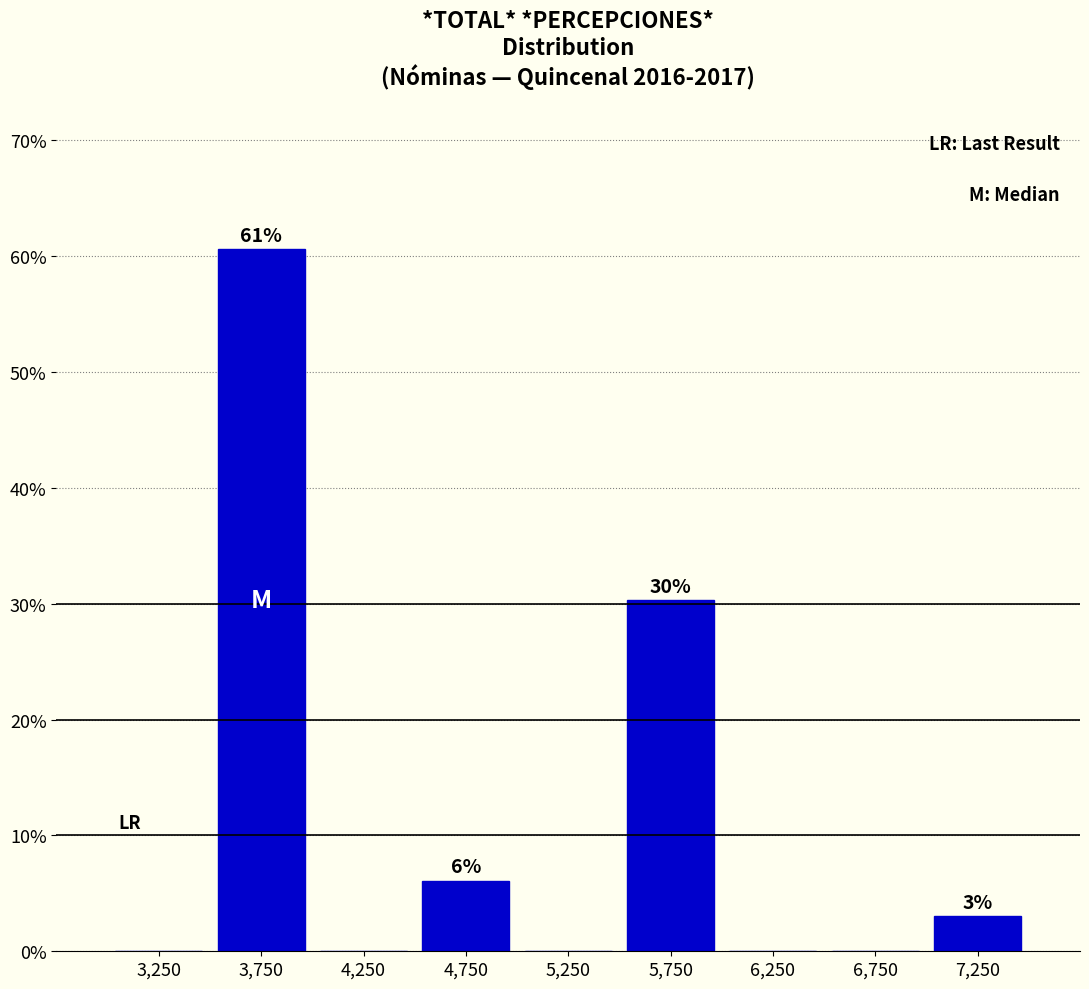

Which range on the x-axis has the tallest bar?

3500 to 4000